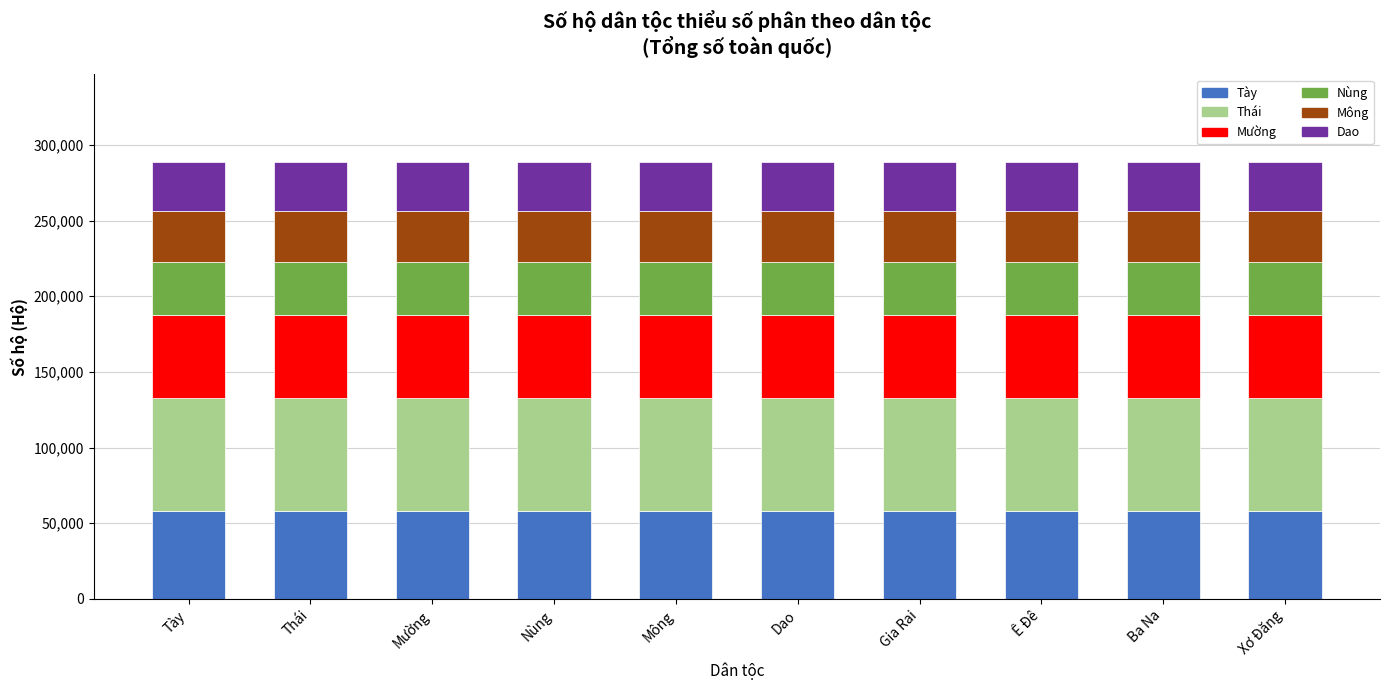

What are all the series names shown in the legend?

Tày, Thái, Mường, Nùng, Mông, Dao